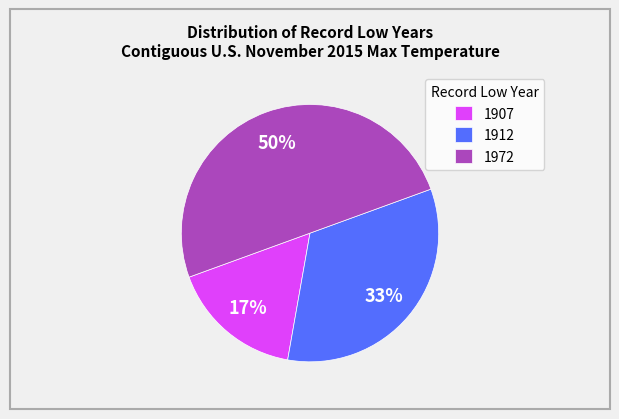

To the nearest percent, what portion does 1972 represent?

50%